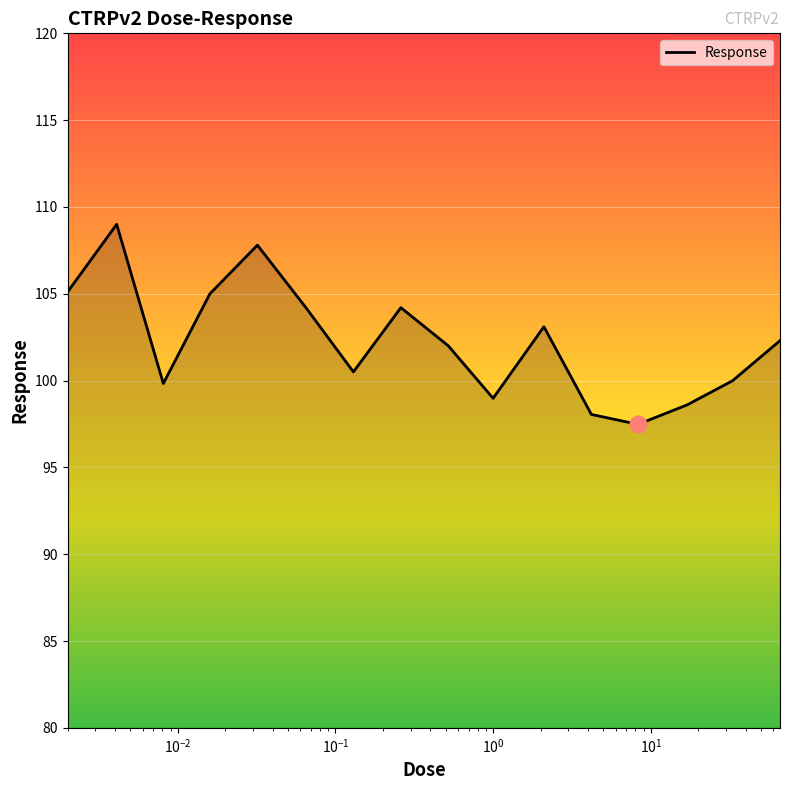

What is the difference between the maximum and minimum values?

11.5